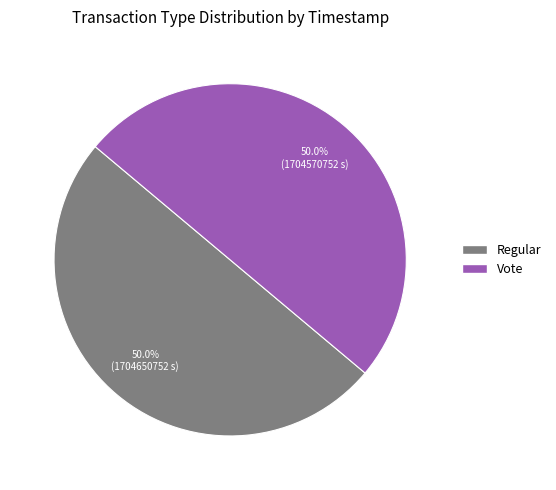

What is the ratio of the value at Regular to the value at Vote?

1.0